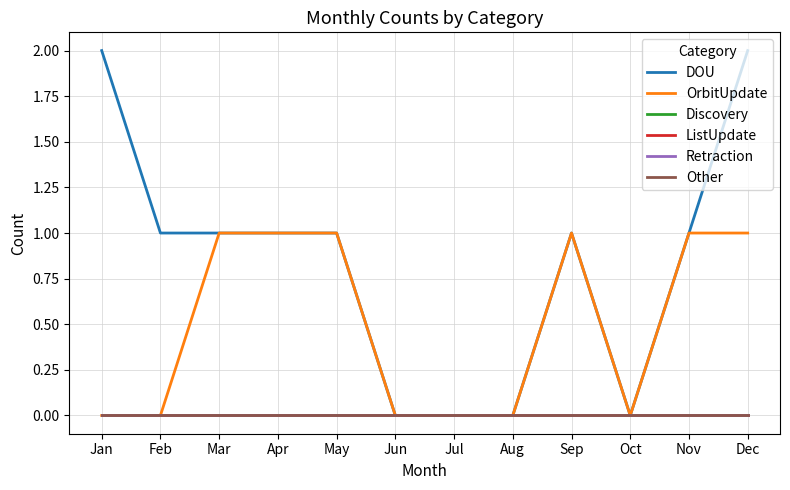

Does the chart have visible grid lines?

Yes